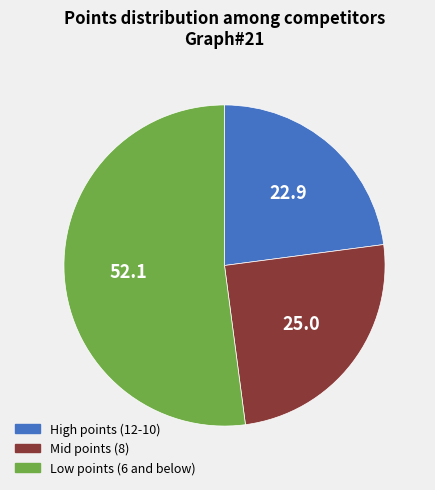

Does any single category account for the majority?

Yes